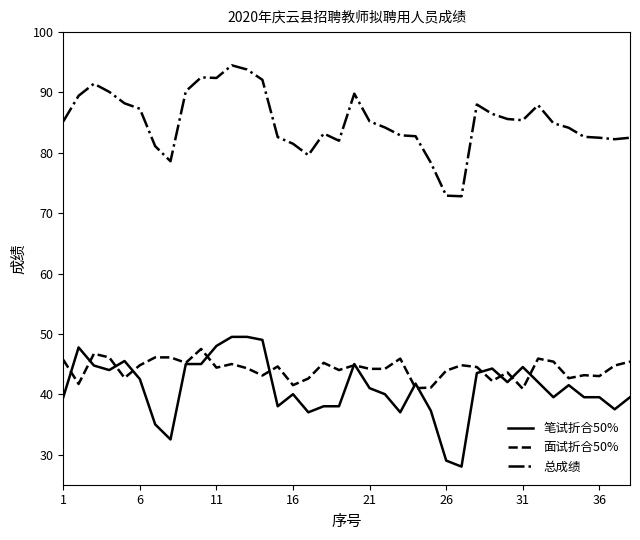

What is the minimum value for 笔试折合50%?

28.0